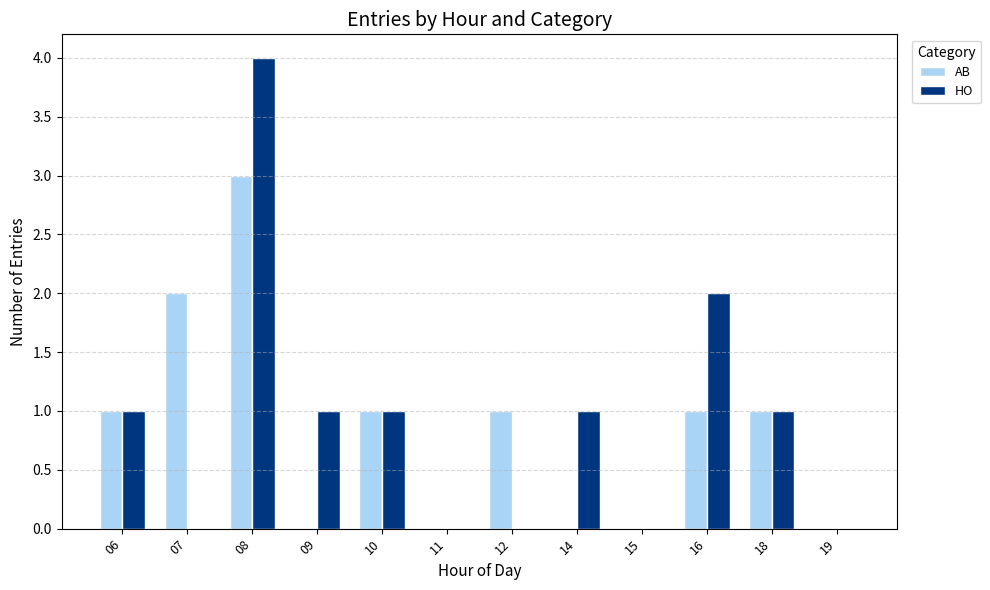

Reading left to right, list all the values displayed in this chart.

AB: 1	2	3	0	1	0	1	0	0	1	1	0
HO: 1	0	4	1	1	0	0	1	0	2	1	0